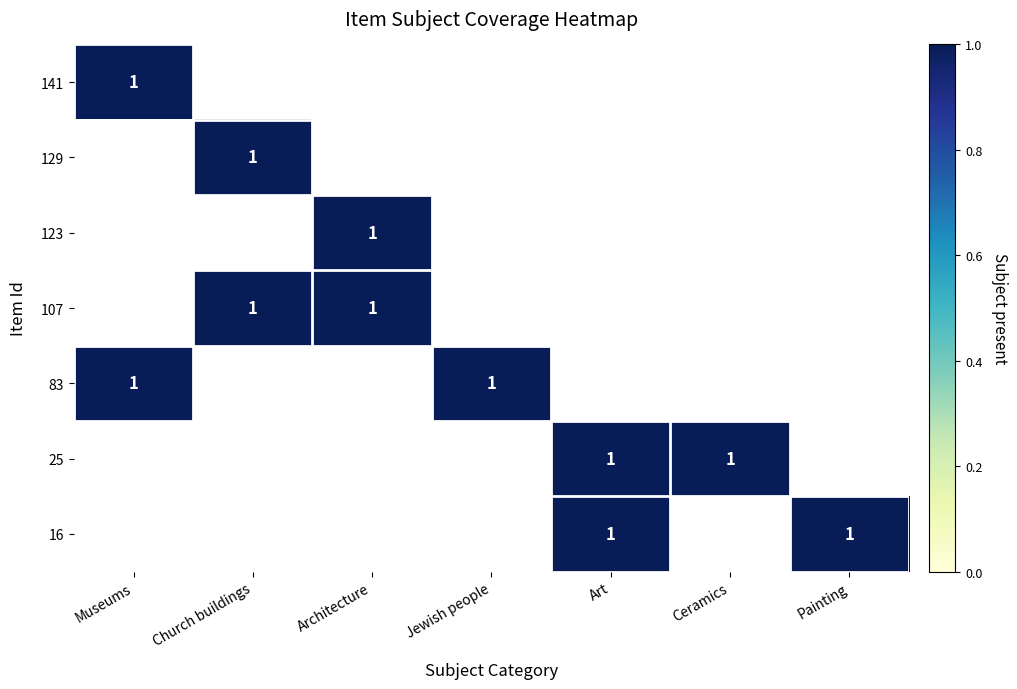

What is the difference between the maximum and minimum values in the 129 series?

1